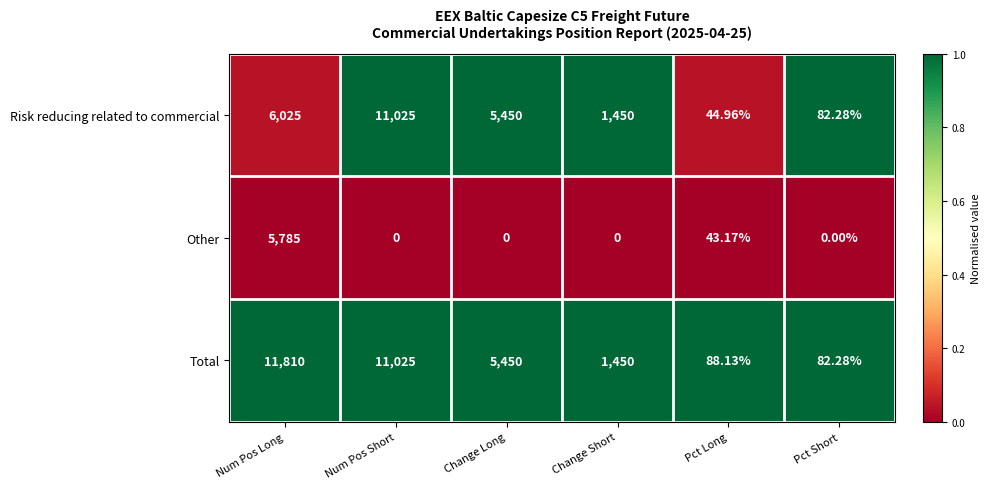

Which series has the widest spread of values?

Total